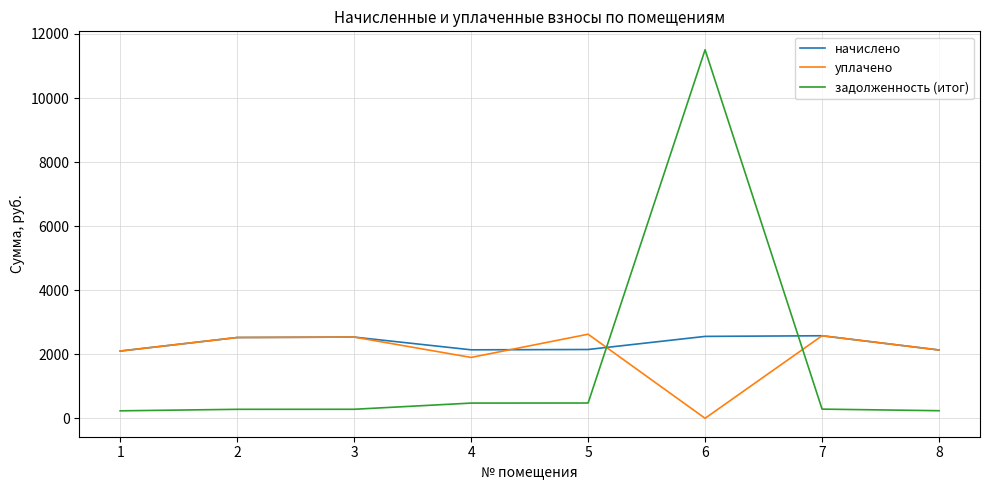

Count the number of categories in the chart.

8